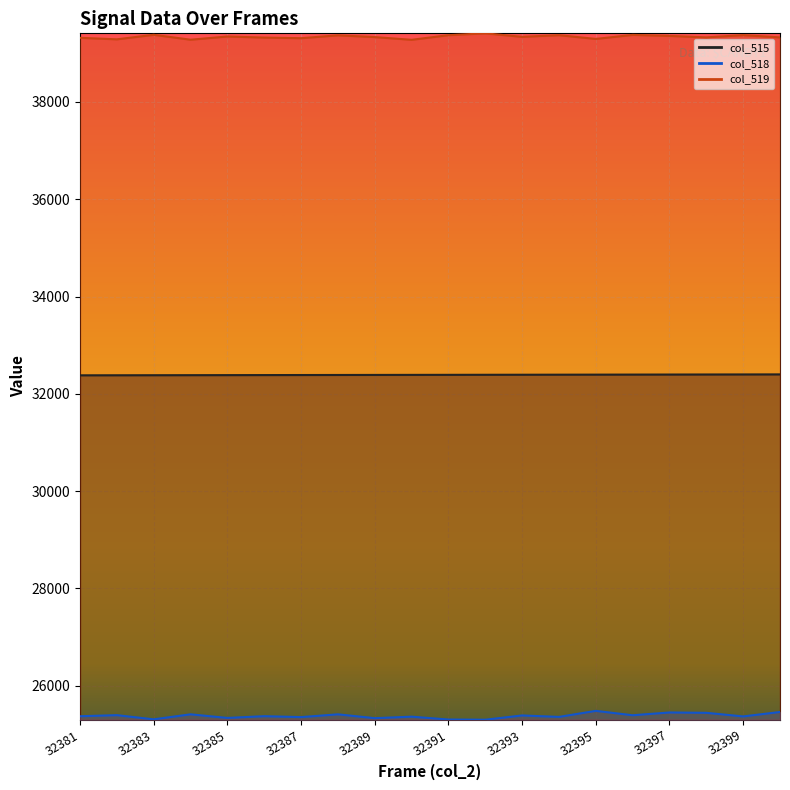

At 32382, list the series in order from smallest to largest.

col_518, col_515, col_519